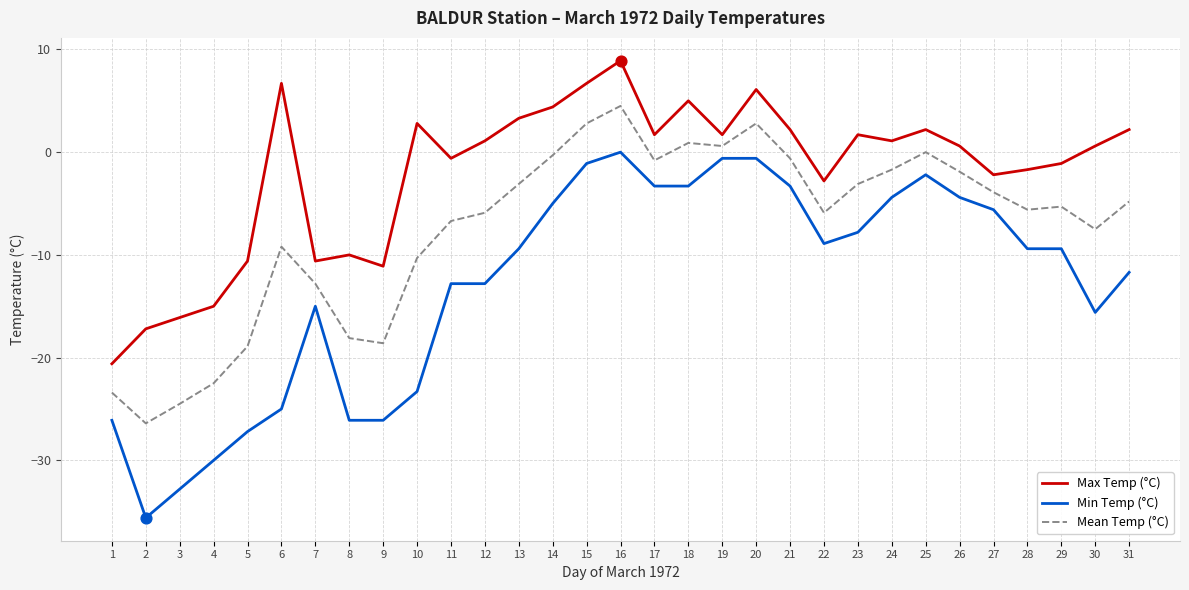

Which series has the largest total across all categories?

Max Temp (°C)